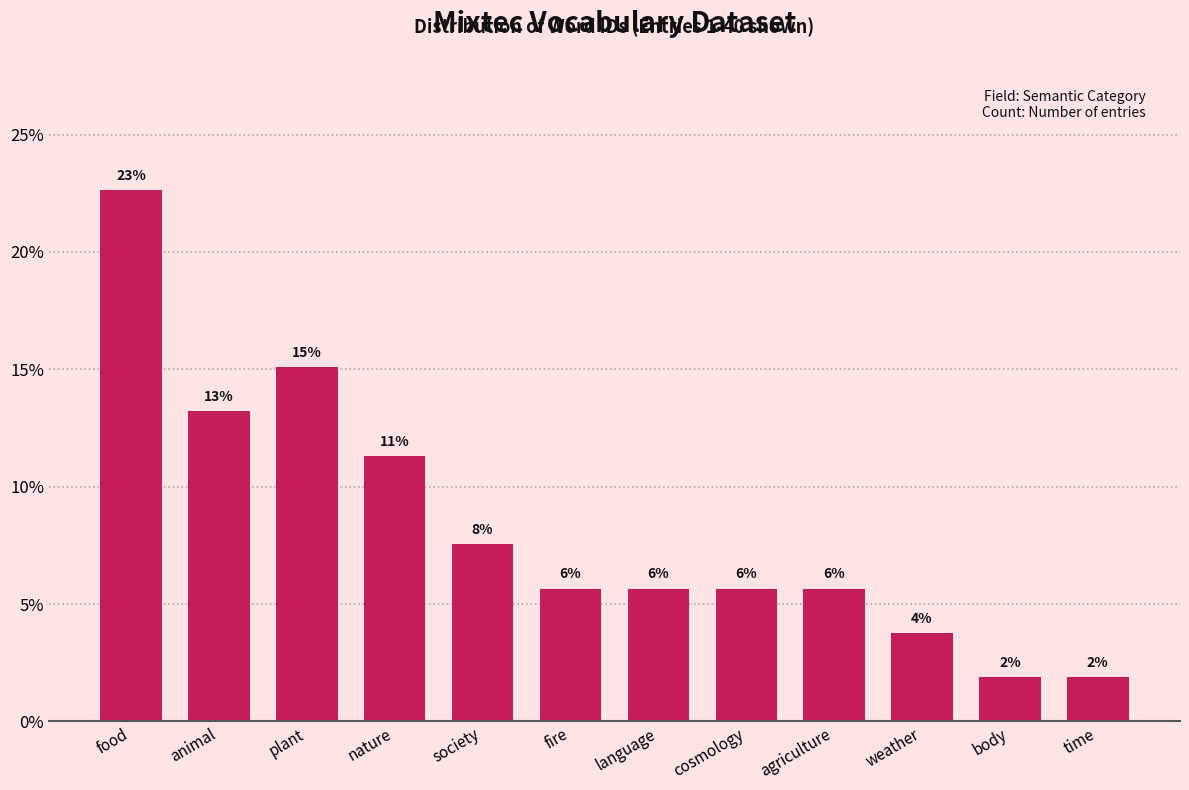

Are the bars horizontal?

No